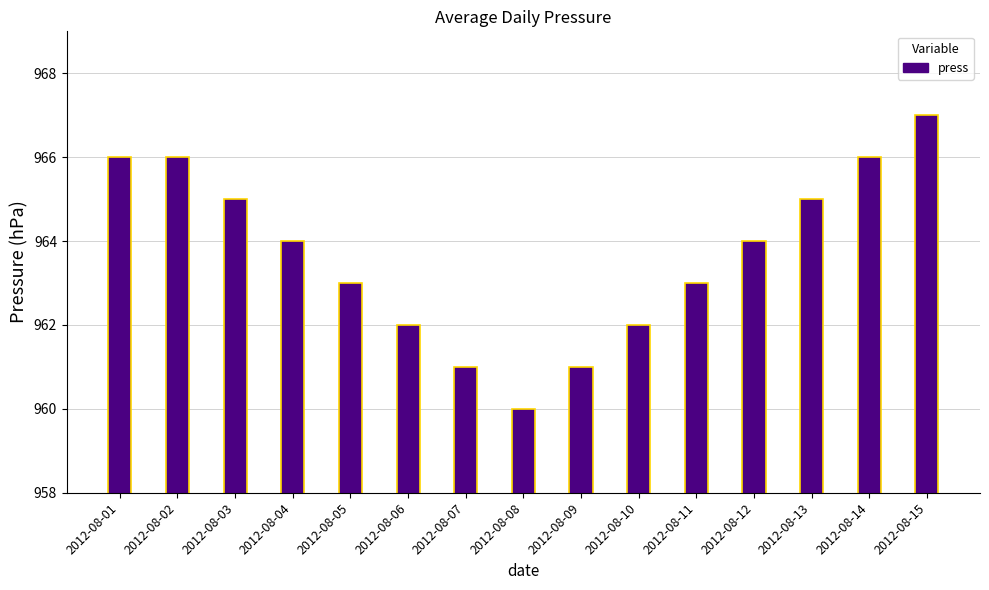

Is it true that the value at 2012-08-05 is 1313?

False